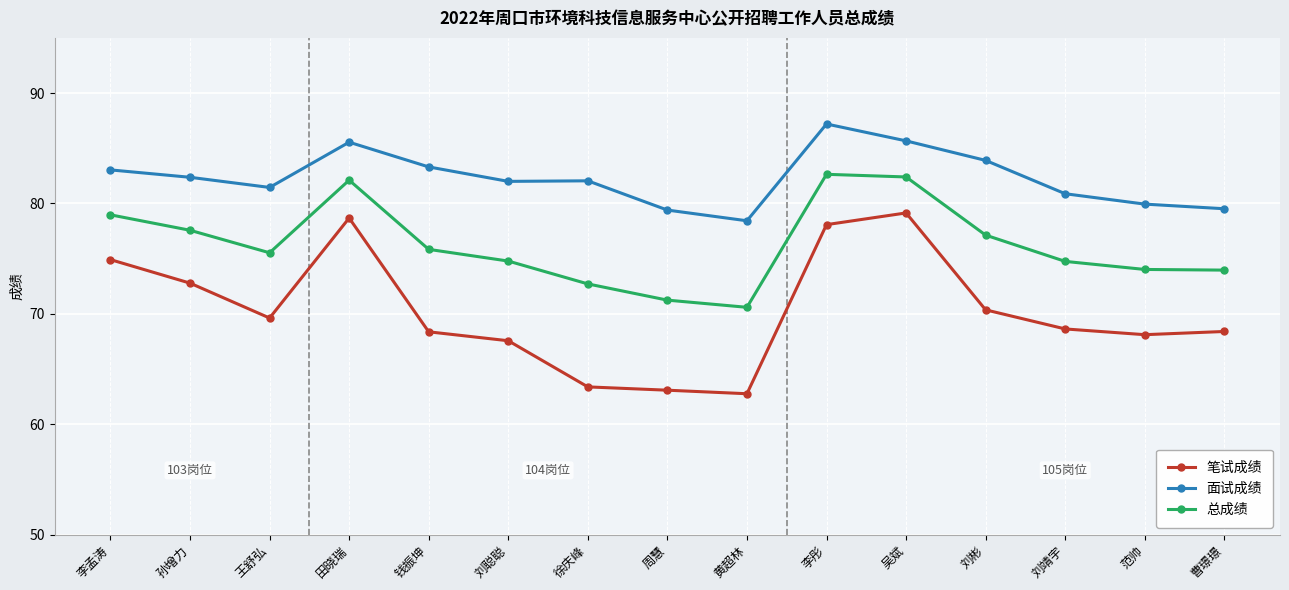

What is the total value across all series at 黄超林?

211.8